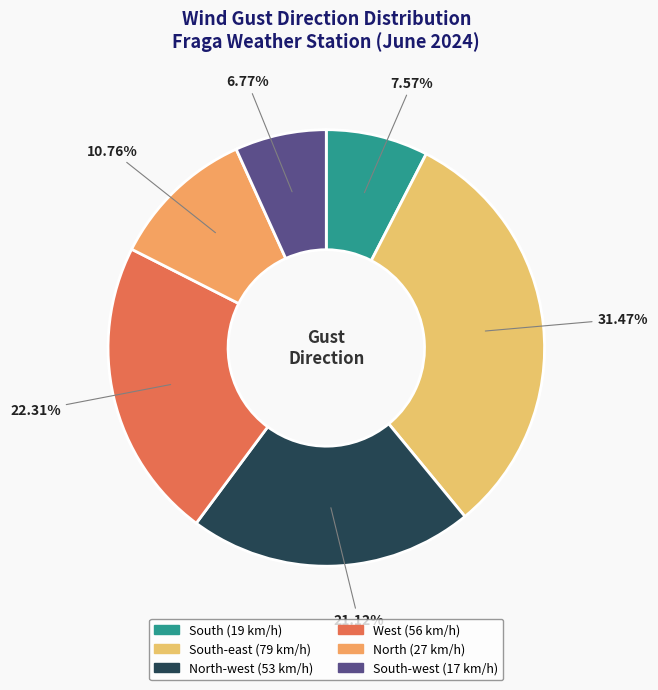

Which category has the smallest portion of the pie?

South-west